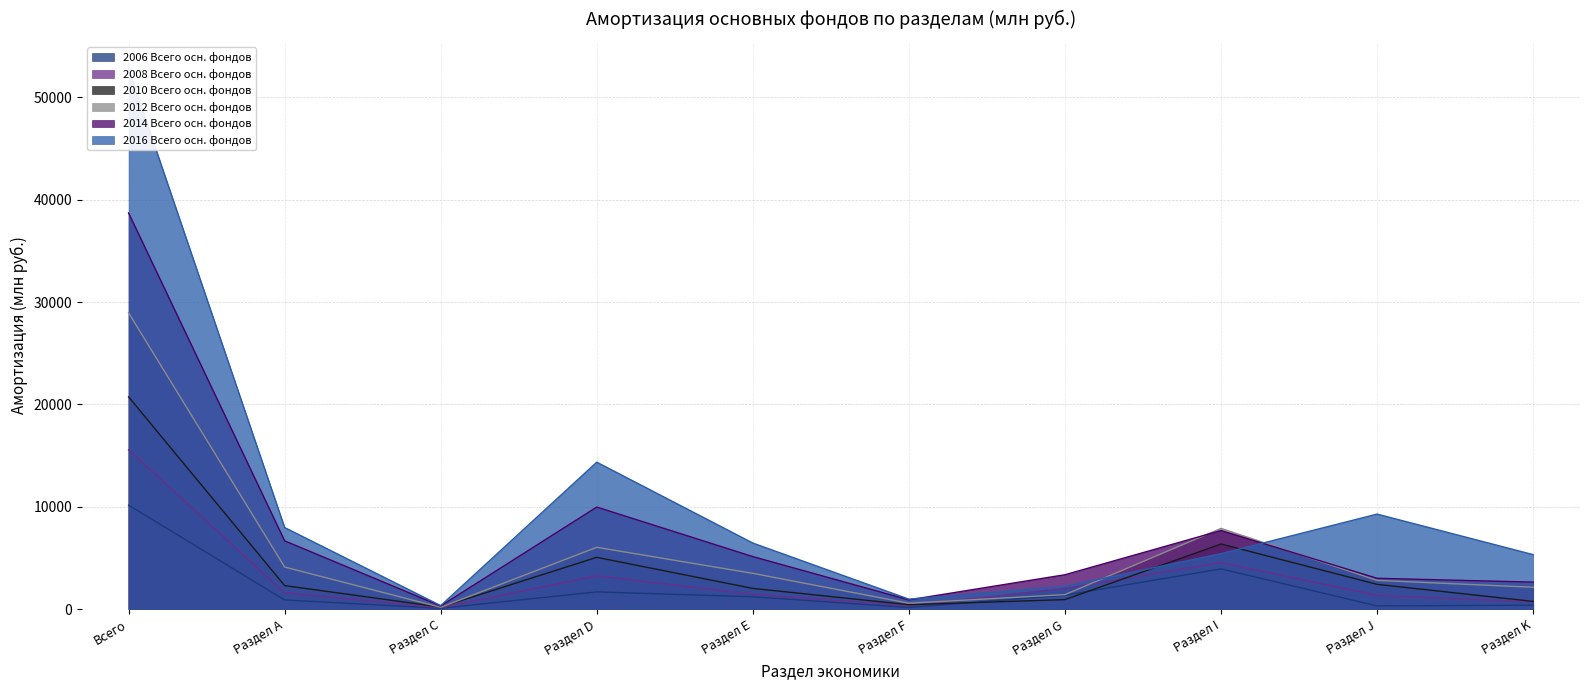

At which label does 2016 Всего осн. фондов first exceed 6461?

Всего